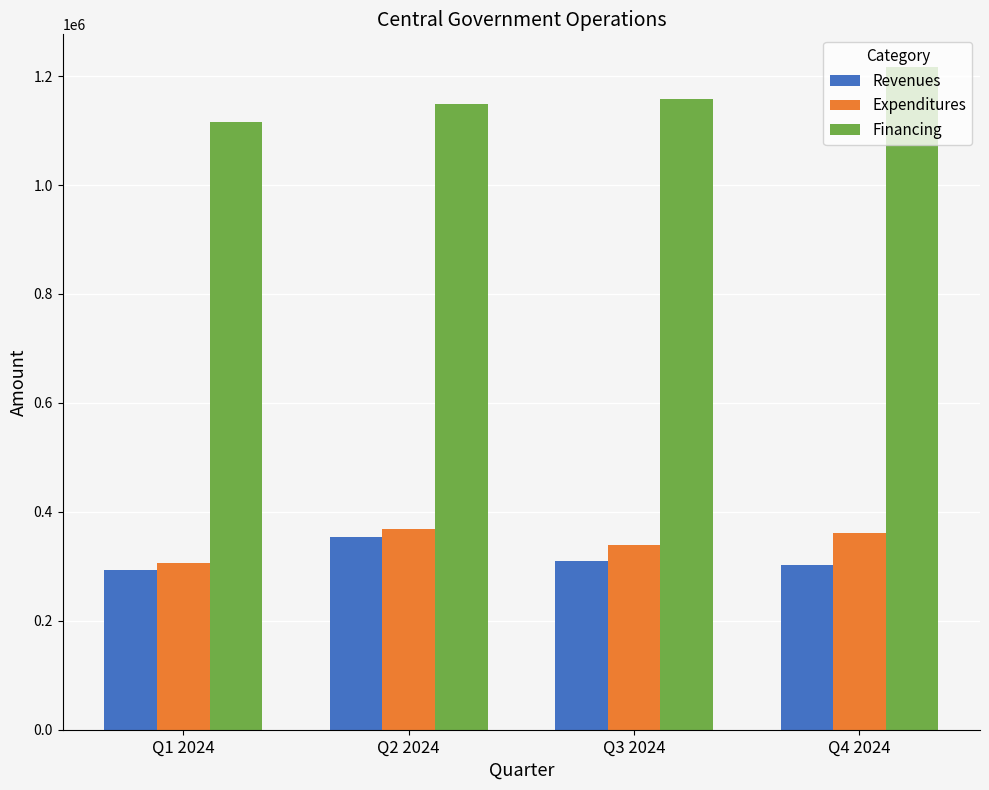

What is the maximum value shown in the chart?

1215918.2